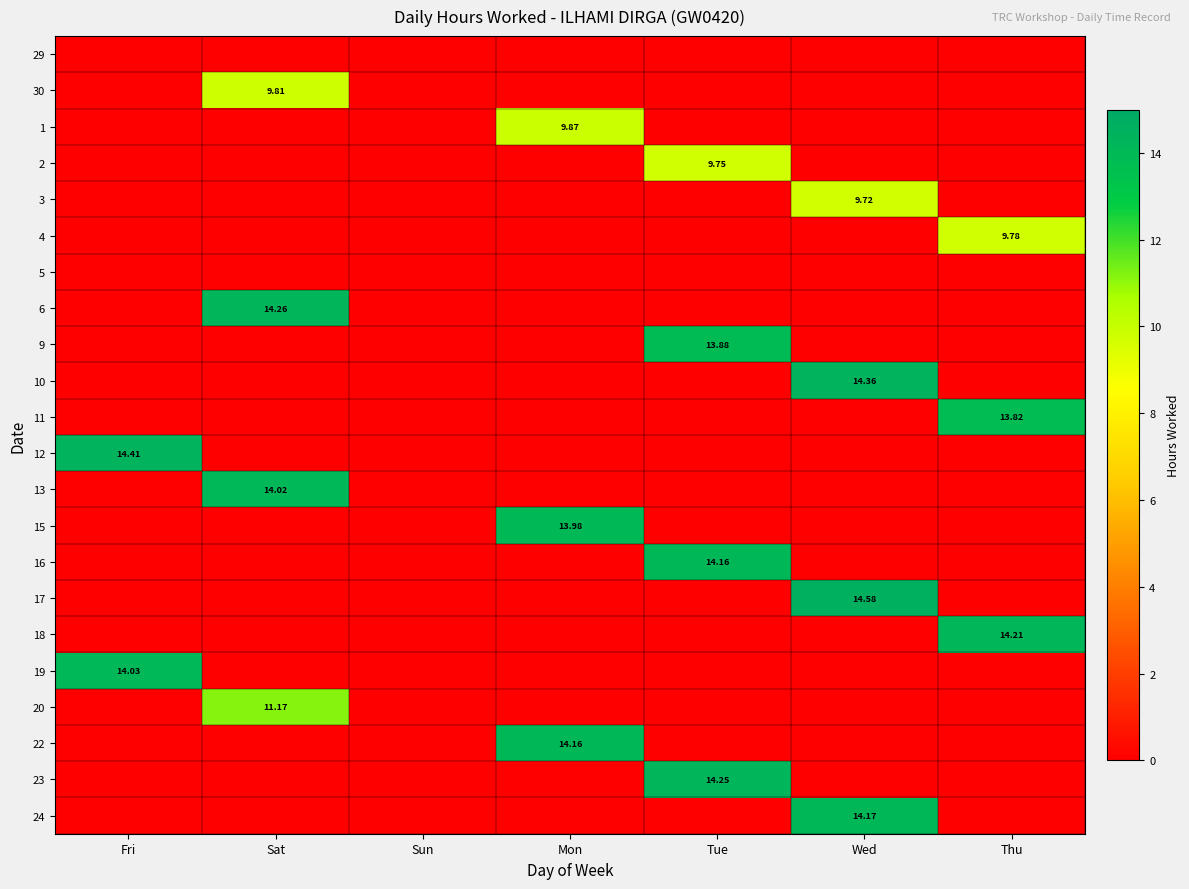

Is it true that 13 equals 0.0 at Thu?

True